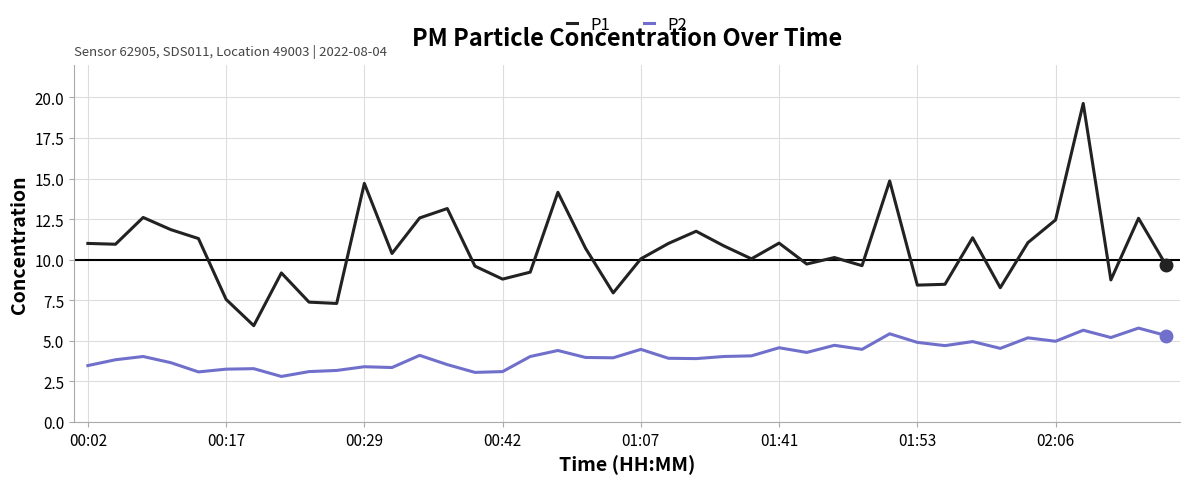

Which series has the largest range (max minus min)?

P1